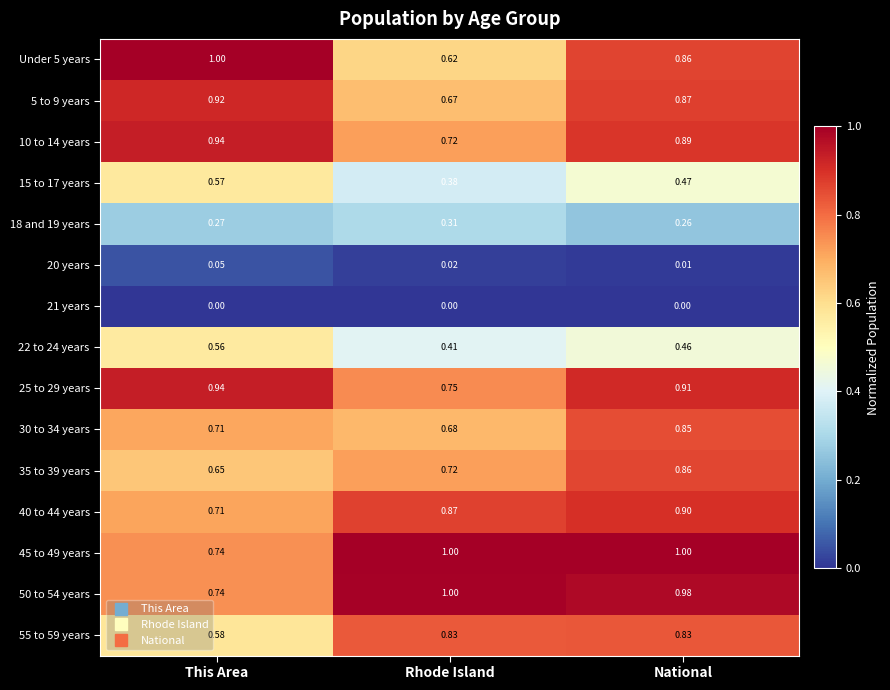

Rank the categories by Under 5 years value from lowest to highest.

Rhode Island, National, This Area